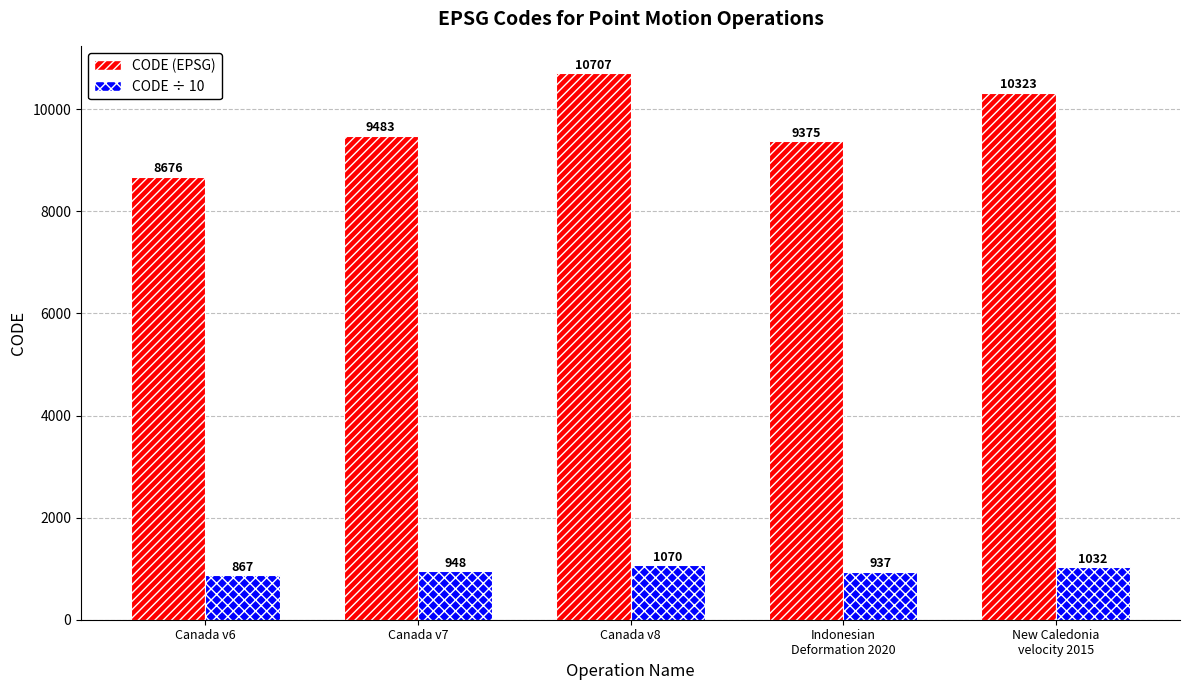

How many distinct data groups are displayed?

2